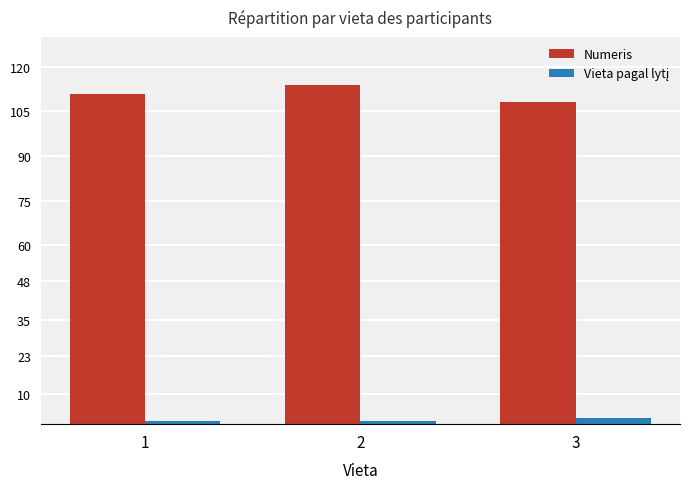

Which category has the lowest value in the Numeris series?

3